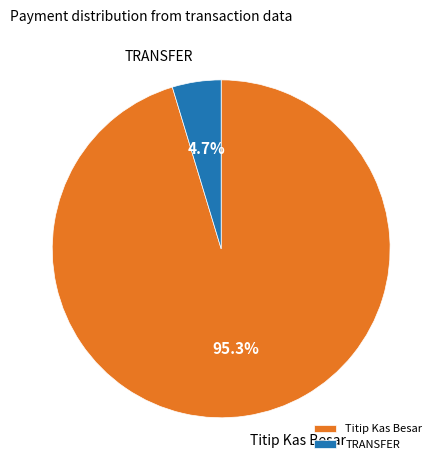

Rank the categories by value from highest to lowest.

Titip Kas Besar, TRANSFER